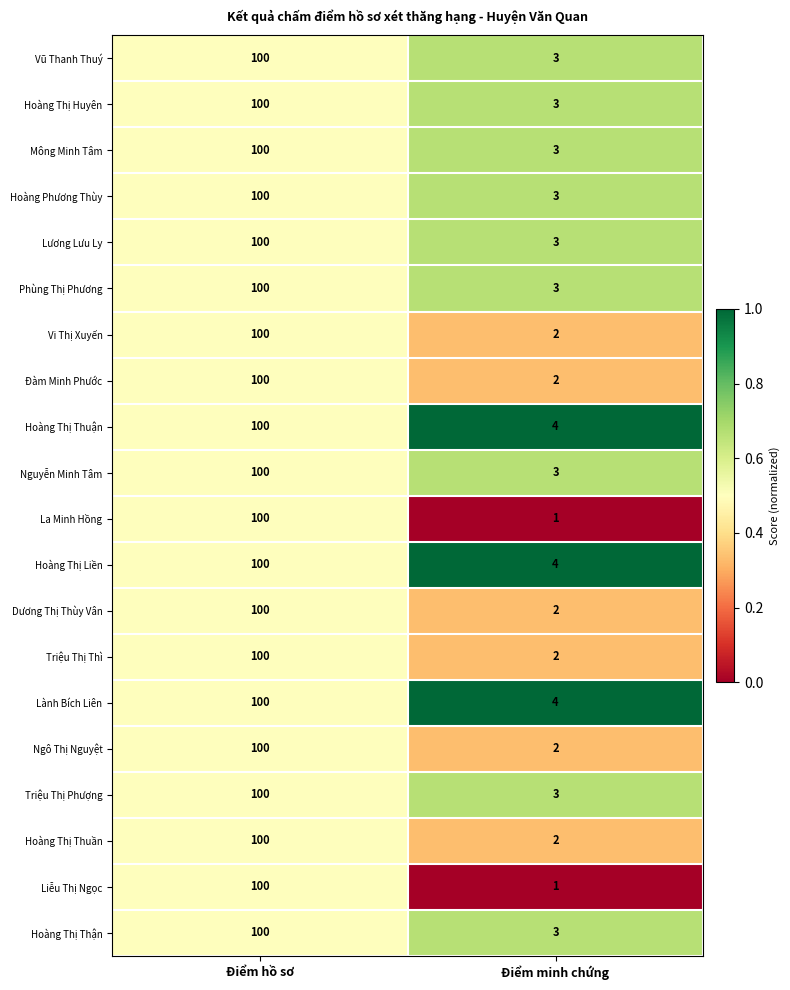

What is the sum of the Lành Bích Liên values at Điểm minh chứng and Điểm hồ sơ?

104